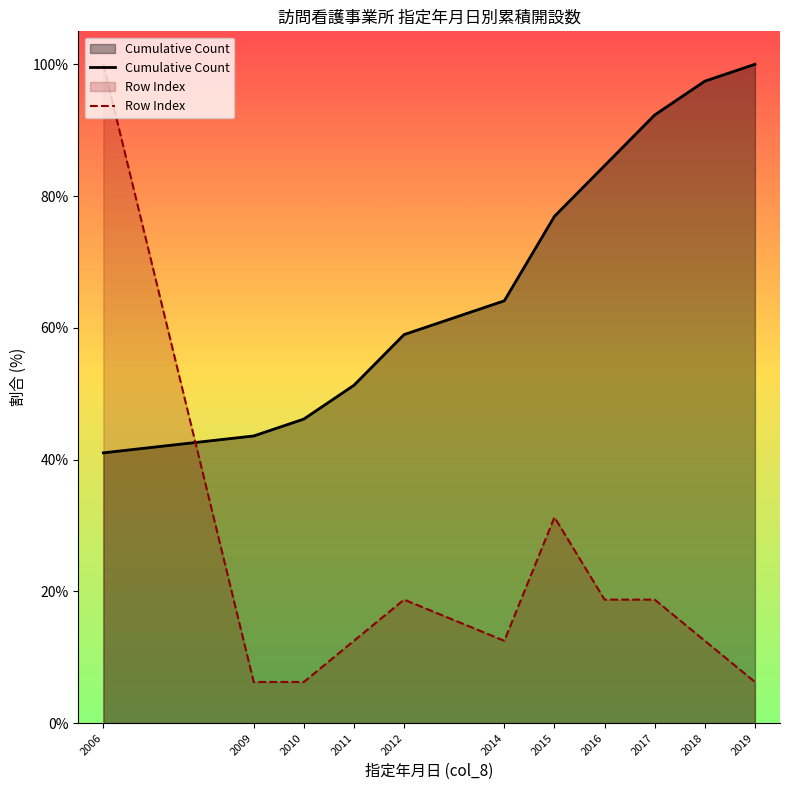

What is the difference between the second highest and second lowest values in the Row Index series?

25.0